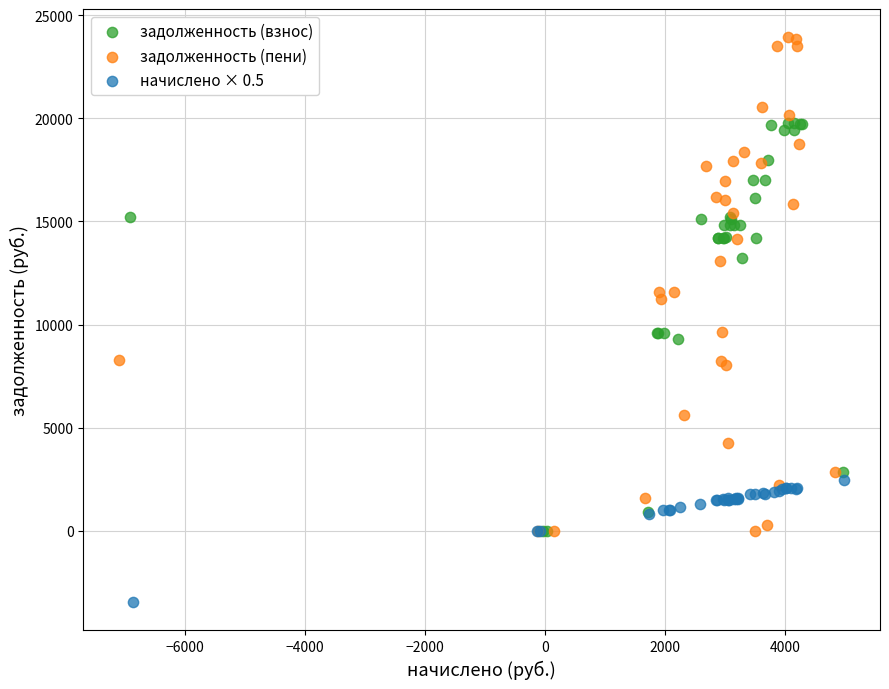

What are all the series names shown in the legend?

задолженность (взнос), задолженность (пени), начислено × 0.5